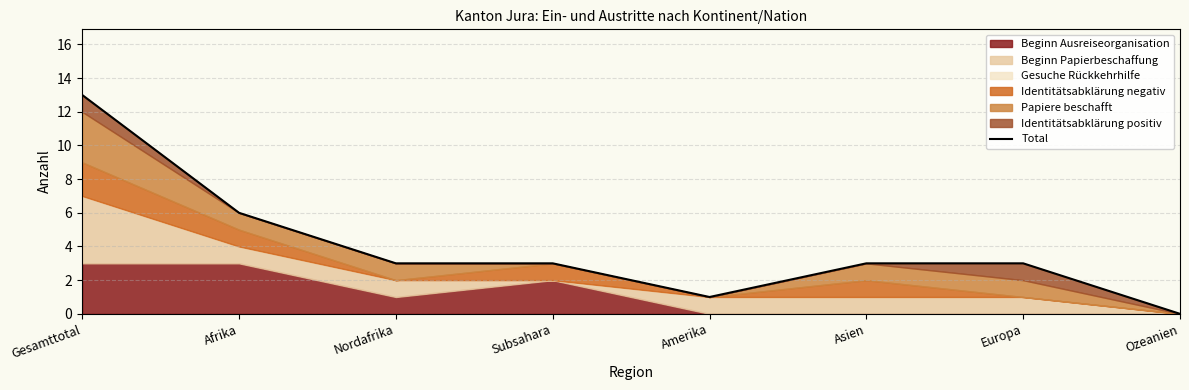

The value at Subsahara is 4. True or false?

False